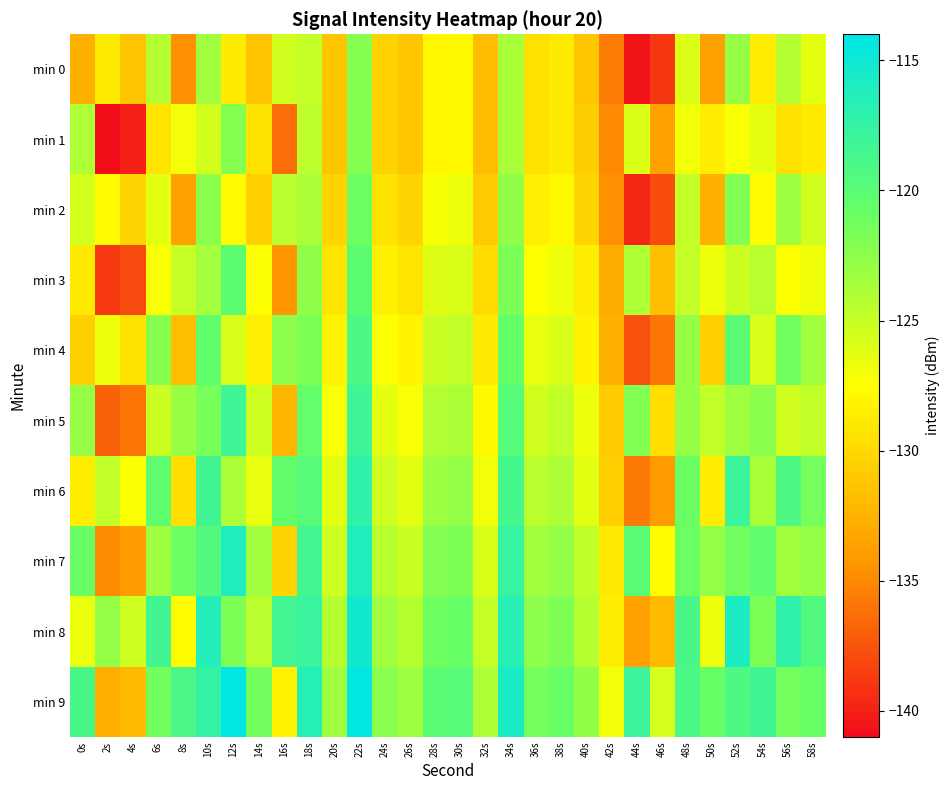

At which category is the sum across all series the highest?

22s